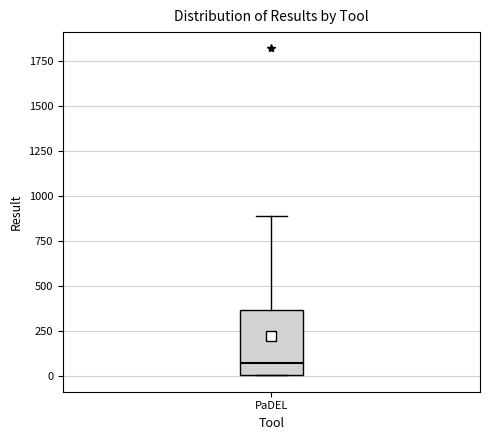

Where does the median line of the box for PaDEL sit on the y-axis? The values are not printed on the chart, so give them approximately, as read against the axis.

50